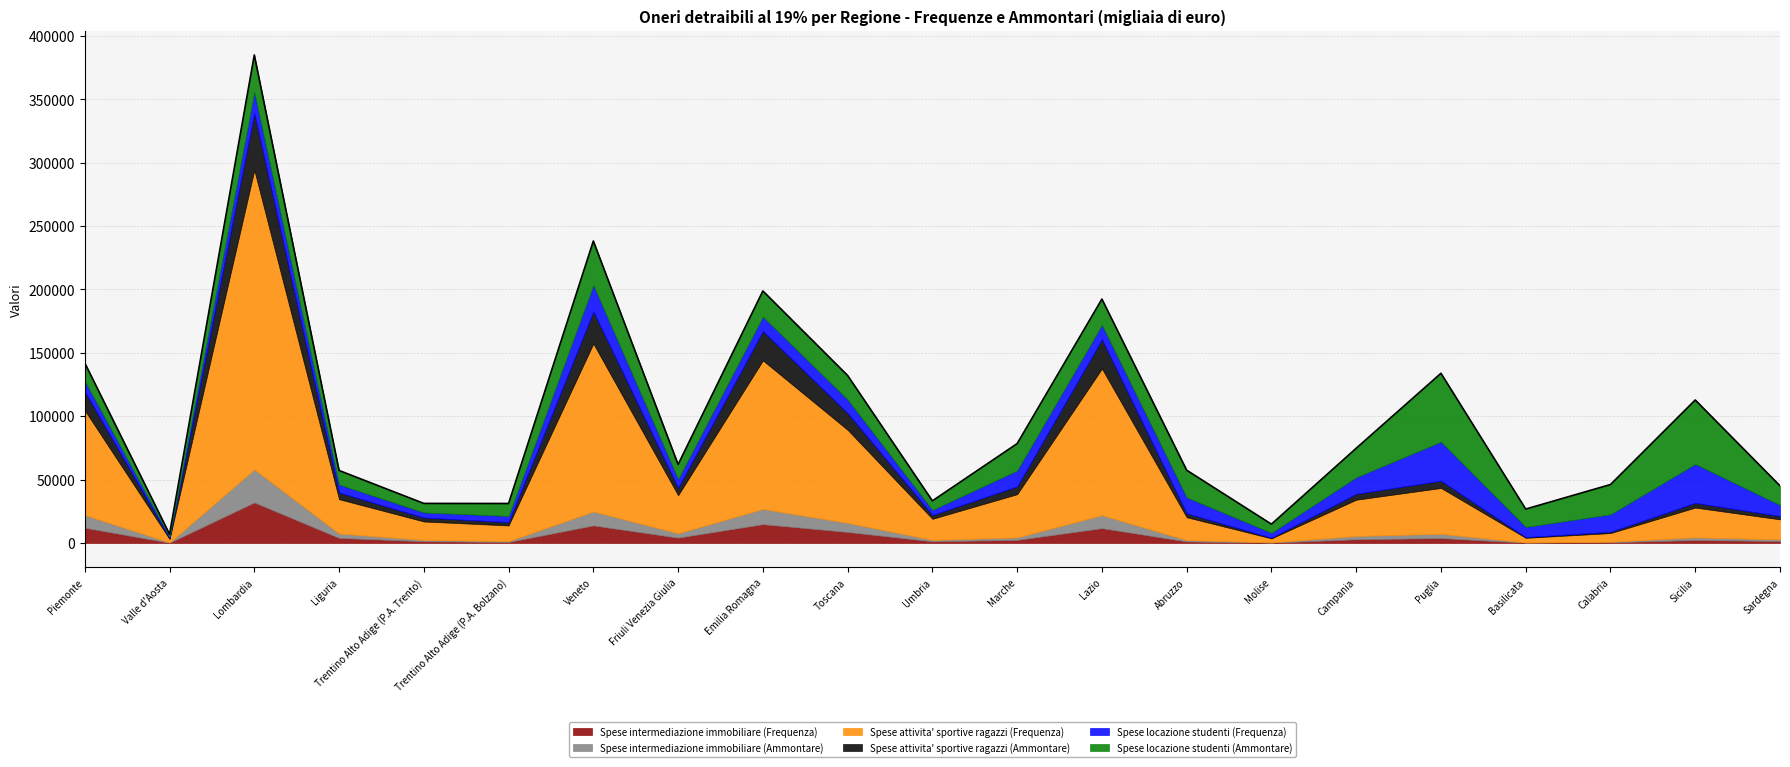

What is the difference between the maximum and second lowest values in the Spese intermediazione immobiliare (Ammontare) series?

25870